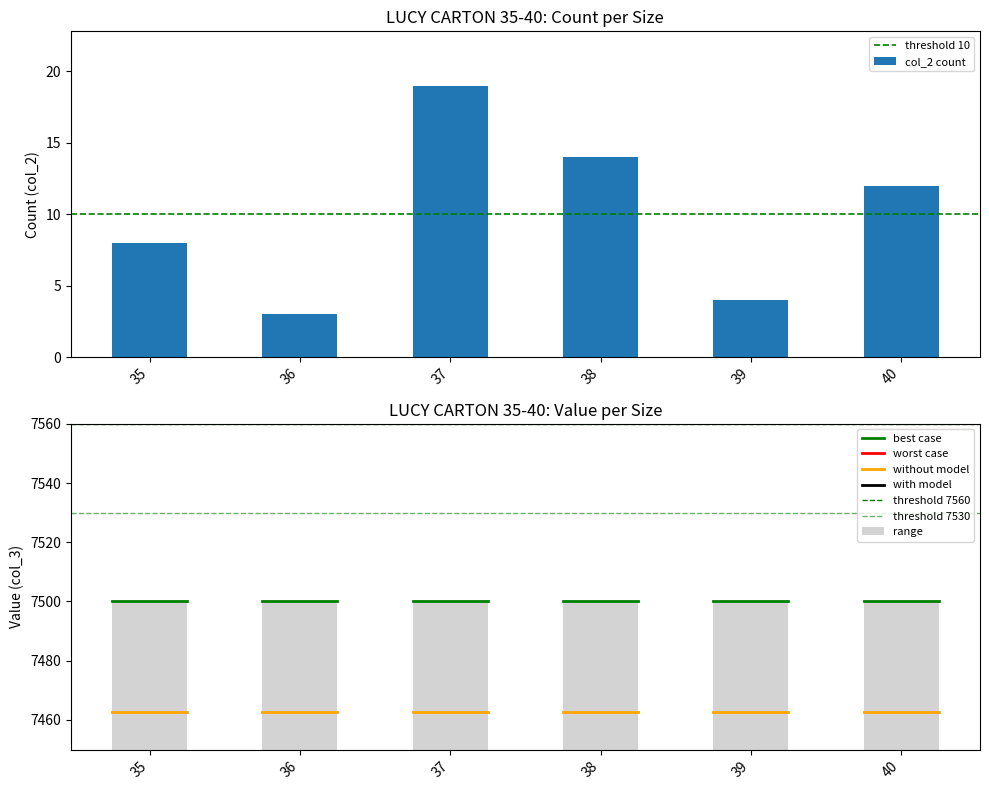

What is the smallest value displayed?

3